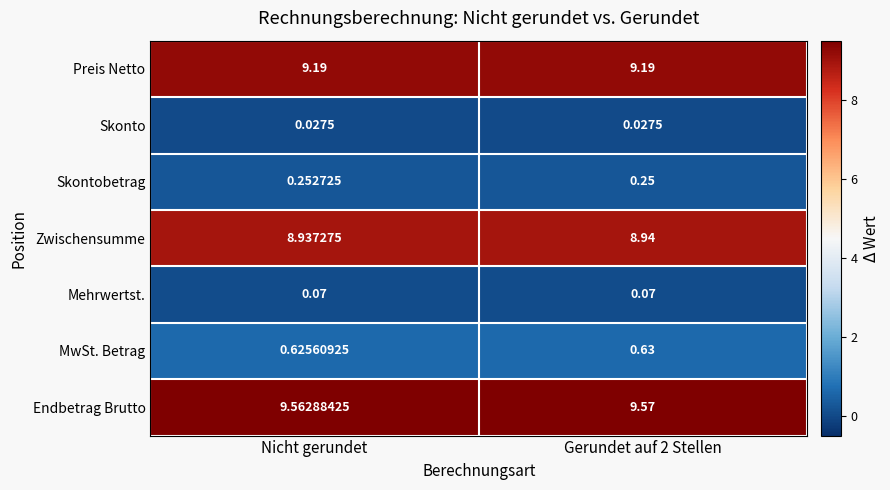

Which series has the largest range (max minus min)?

Endbetrag Brutto